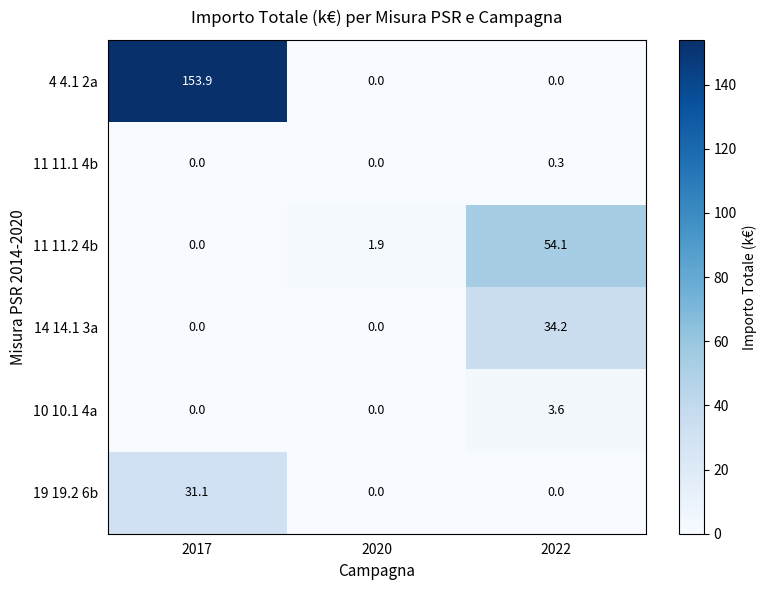

What is the spread (max minus min) of values at 2017?

153.9